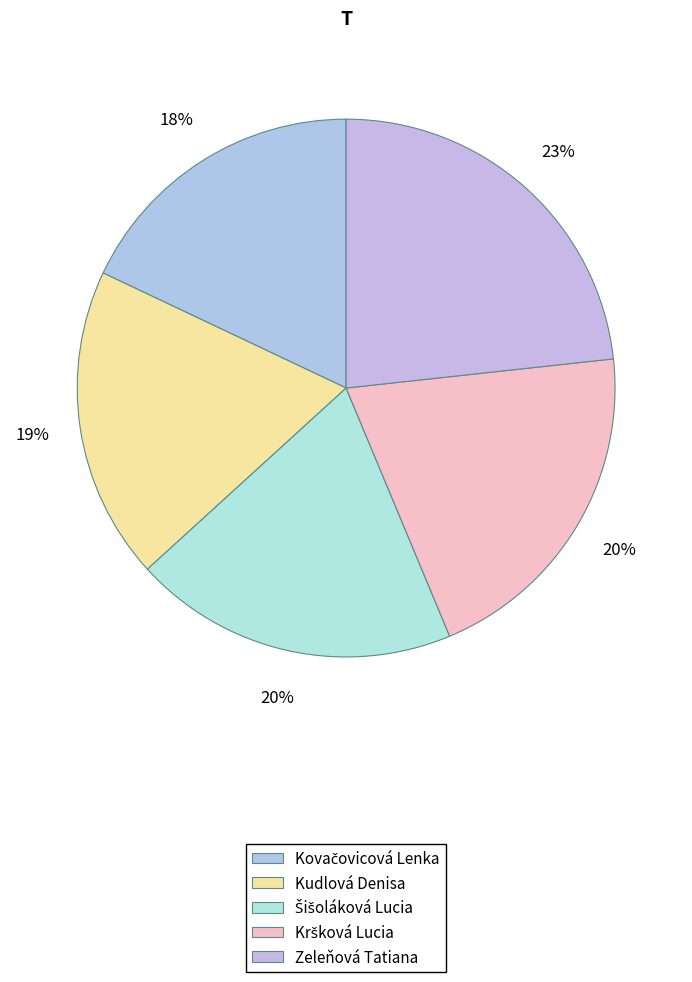

What is the change in value from Kovačovicová Lenka to Zeleňová Tatiana?

+7.6